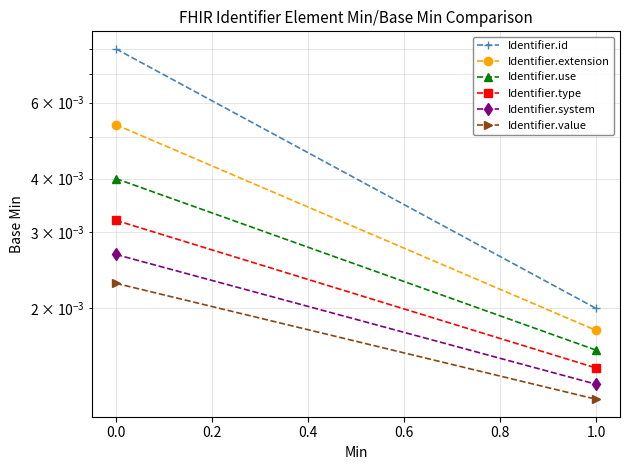

How many lines are shown in the chart?

6